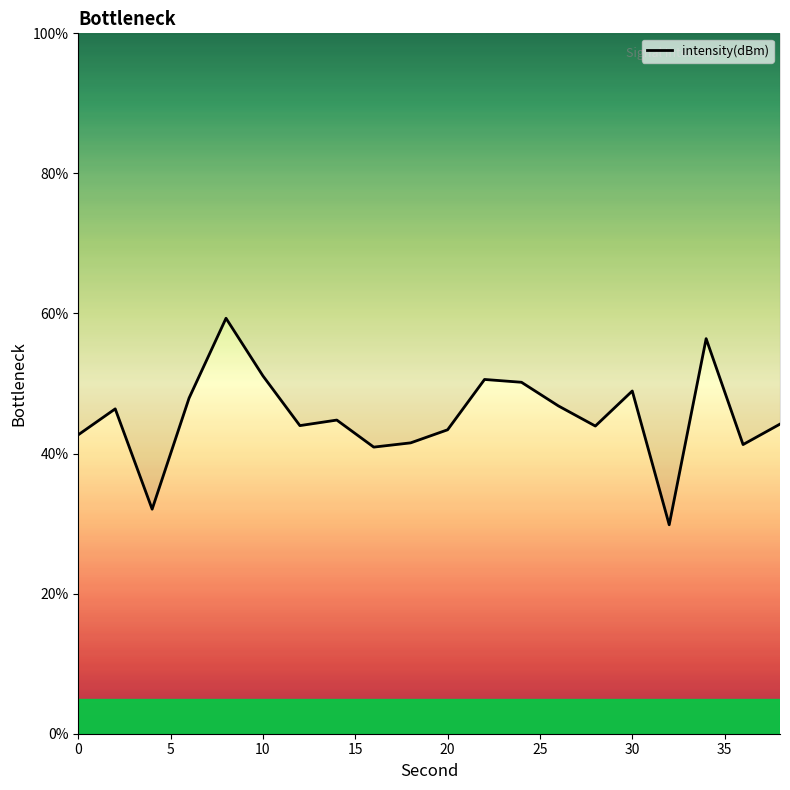

How many interior local peaks (higher than both neighbors) does the data have?

6